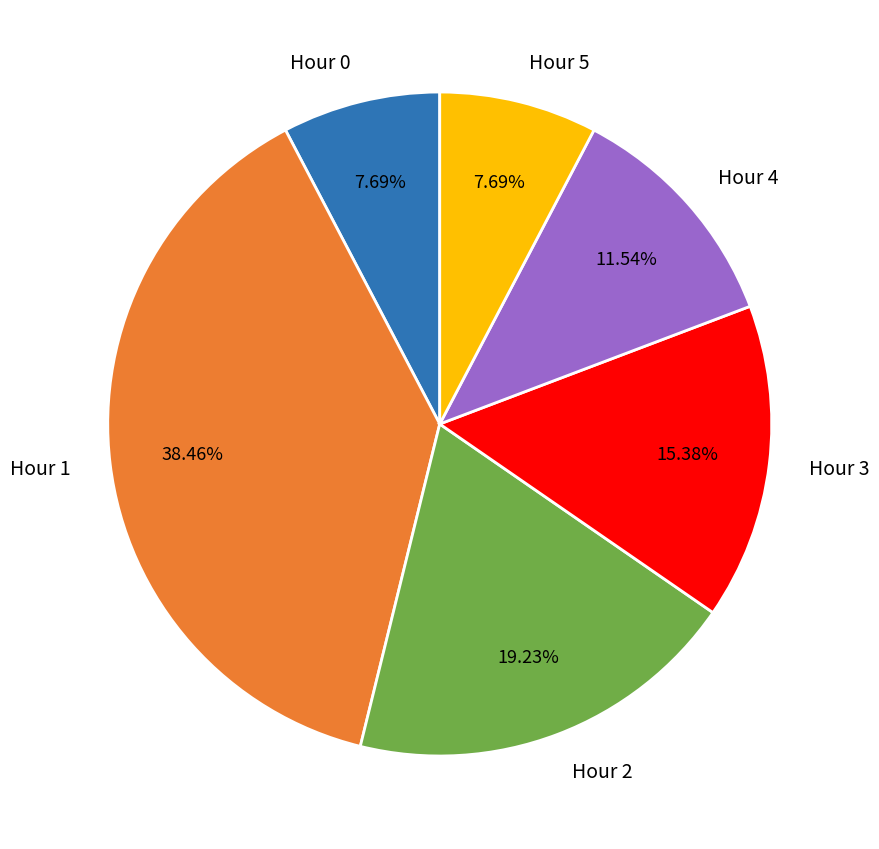

To the nearest percent, what is the average slice percentage?

17%